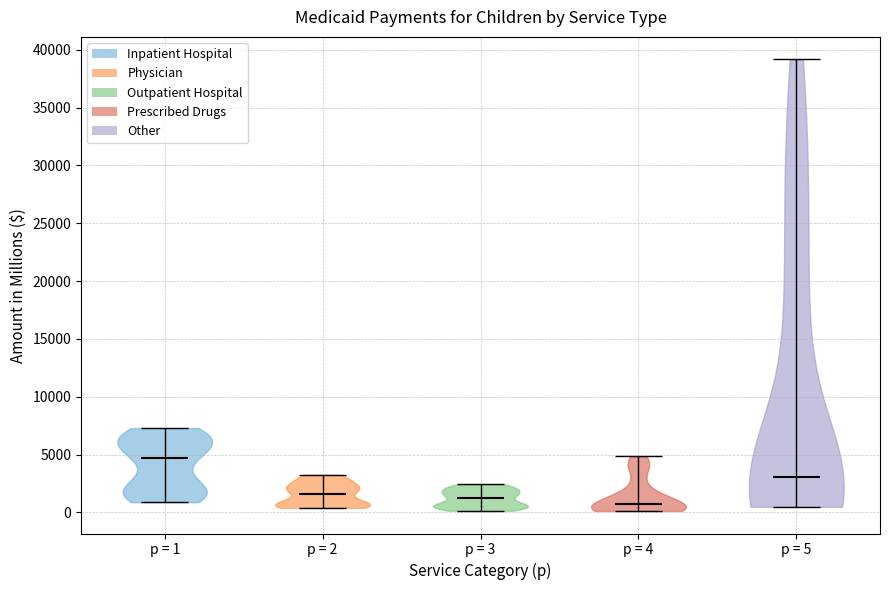

Which violin has the highest median line?

p = 1